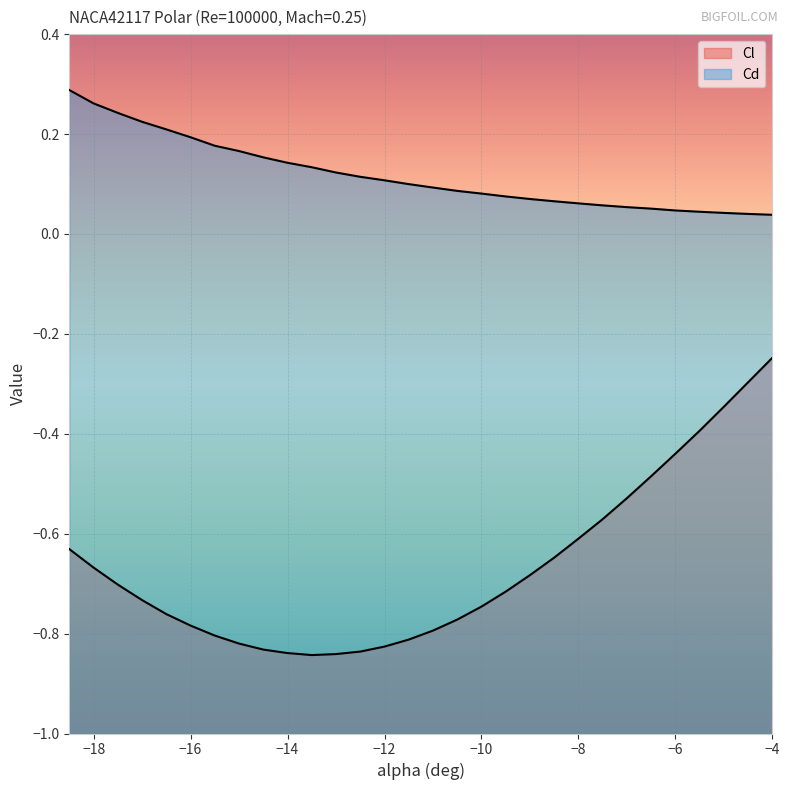

True or false: Cd and Cl intersect in this chart.

False